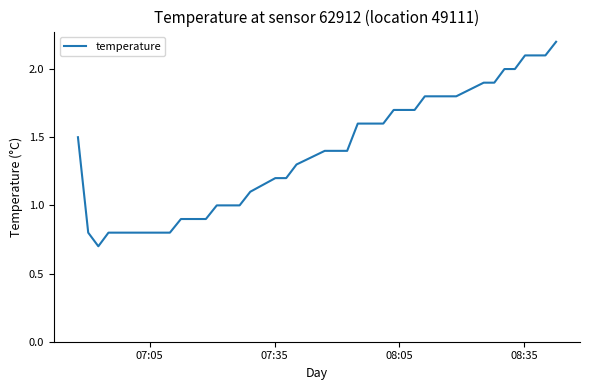

What is the smallest value displayed?

0.7